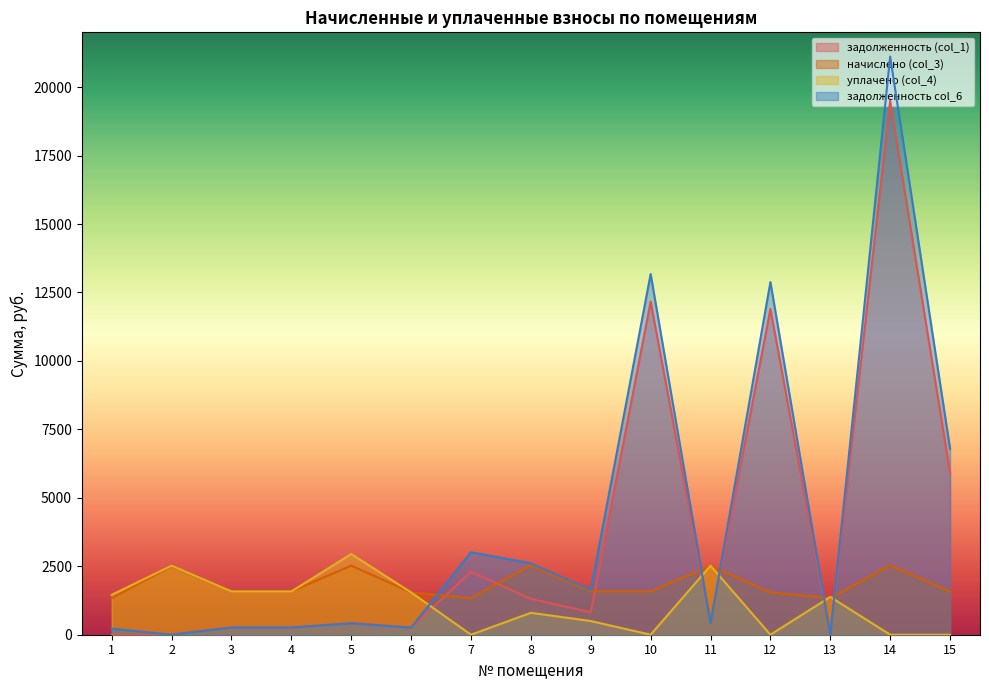

What is the total value across all series at 11?

5882.4